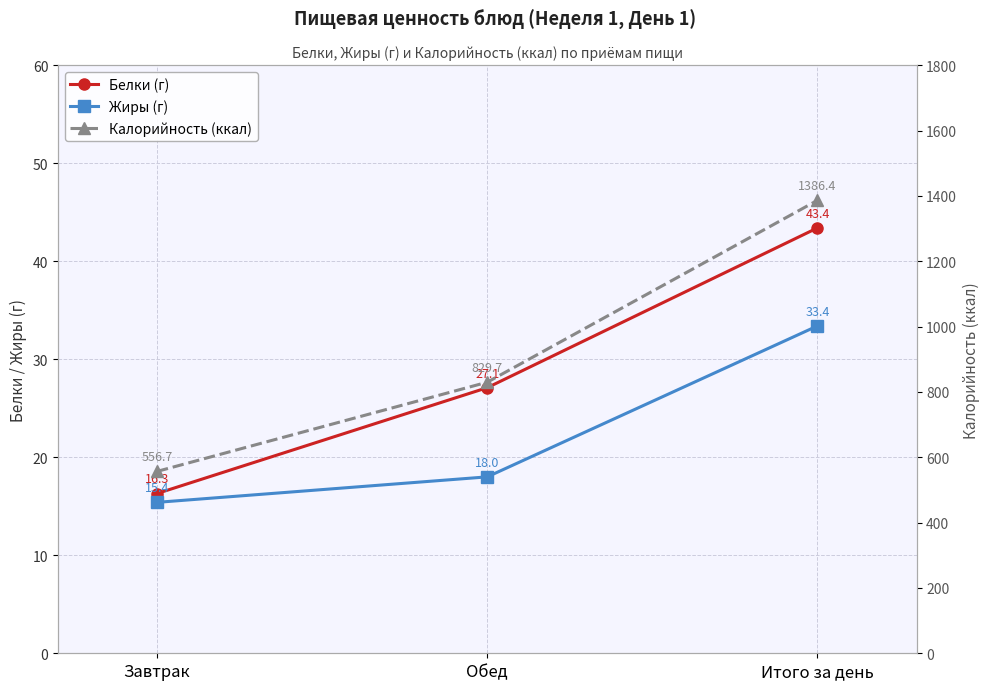

Does the chart display data point markers on the line(s)?

Yes